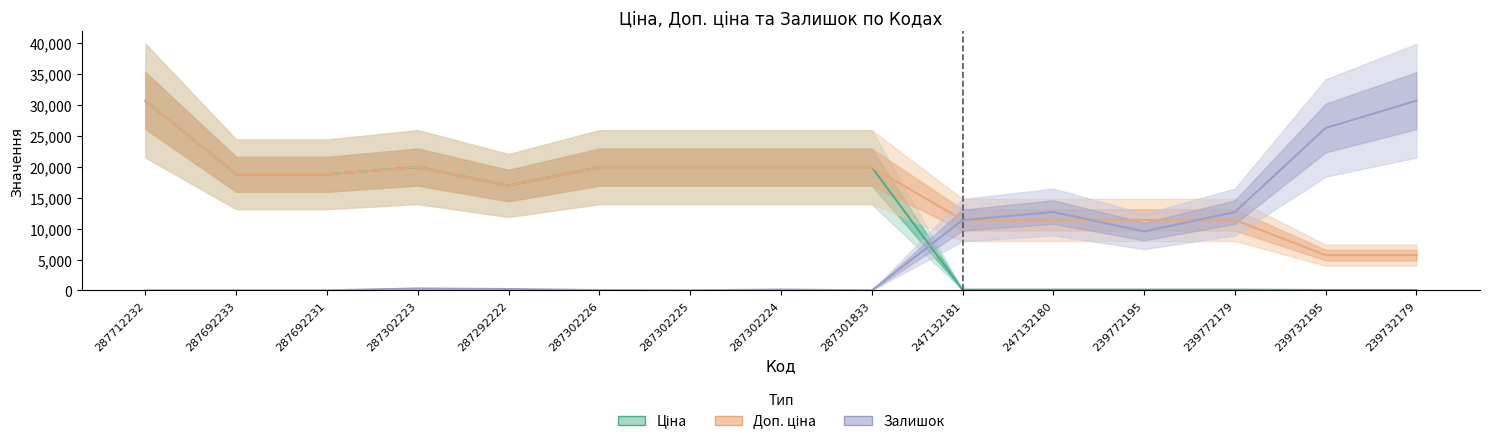

What are all the series names shown in the legend?

Ціна, Доп. ціна, Залишок